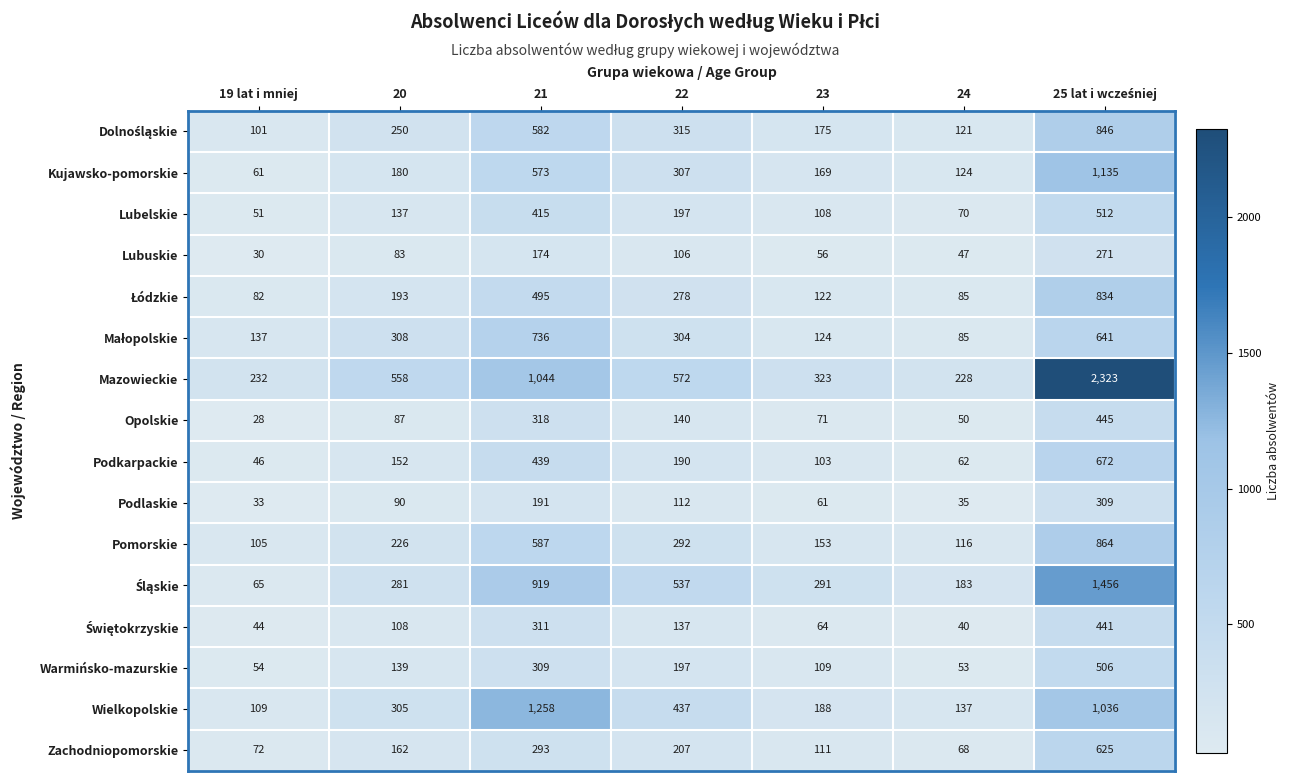

Which series has the largest total across all categories?

Mazowieckie